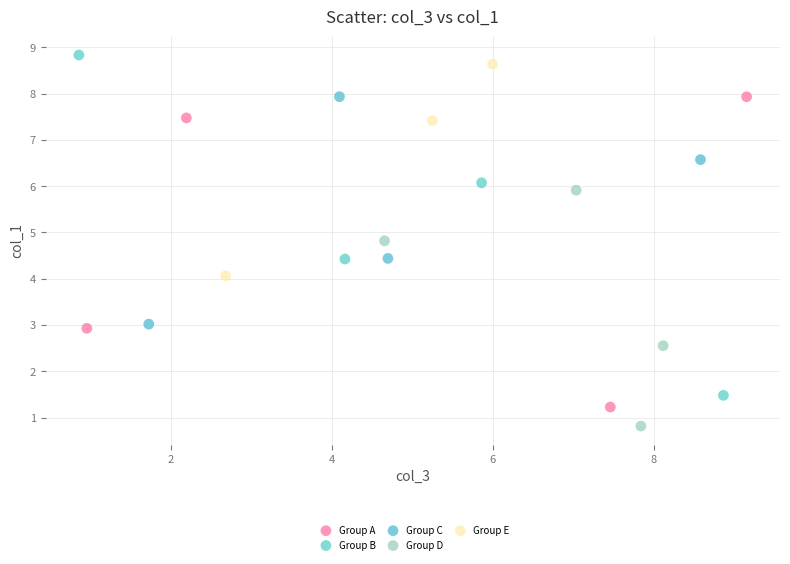

Which series contains the lowest Y value?

Group D